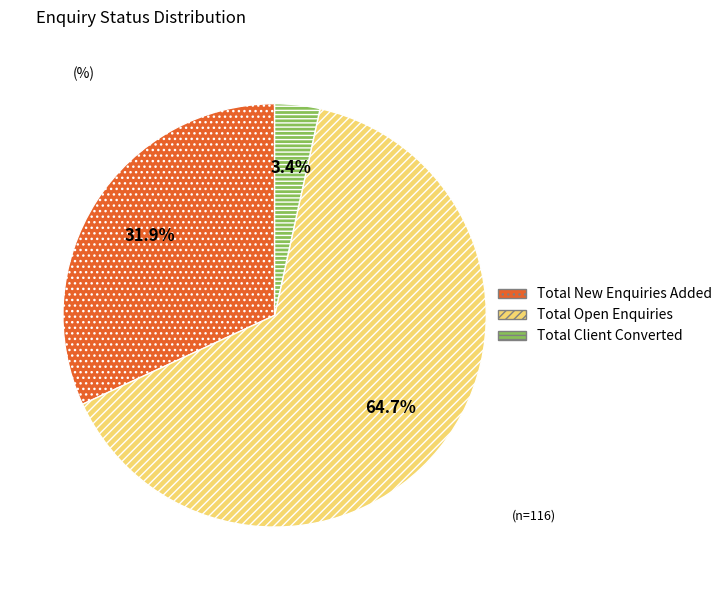

Combined, do Total Open Enquiries and Total New Enquiries Added account for over 50%?

Yes